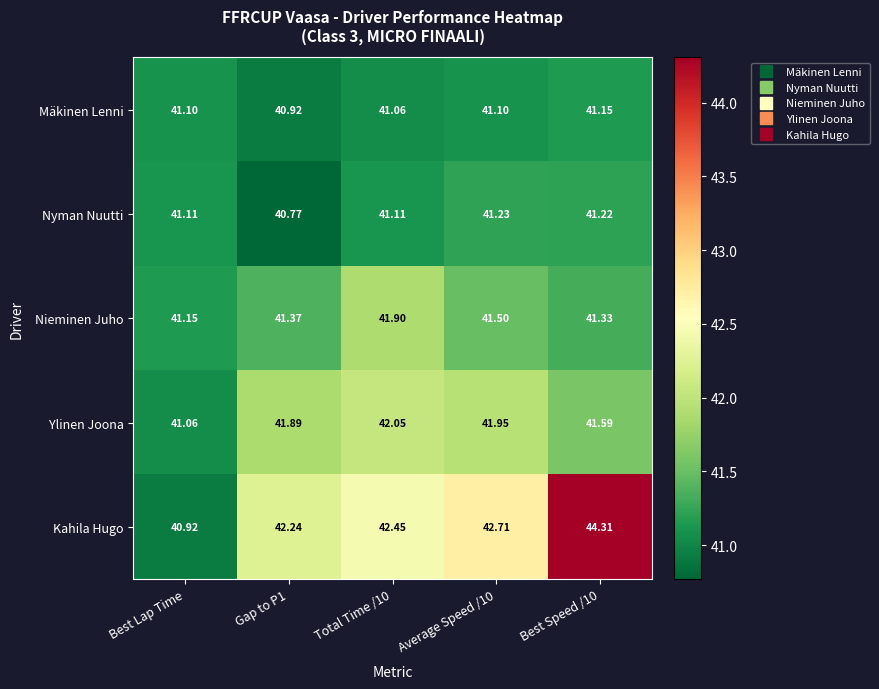

Which series has the widest spread of values?

Kahila Hugo